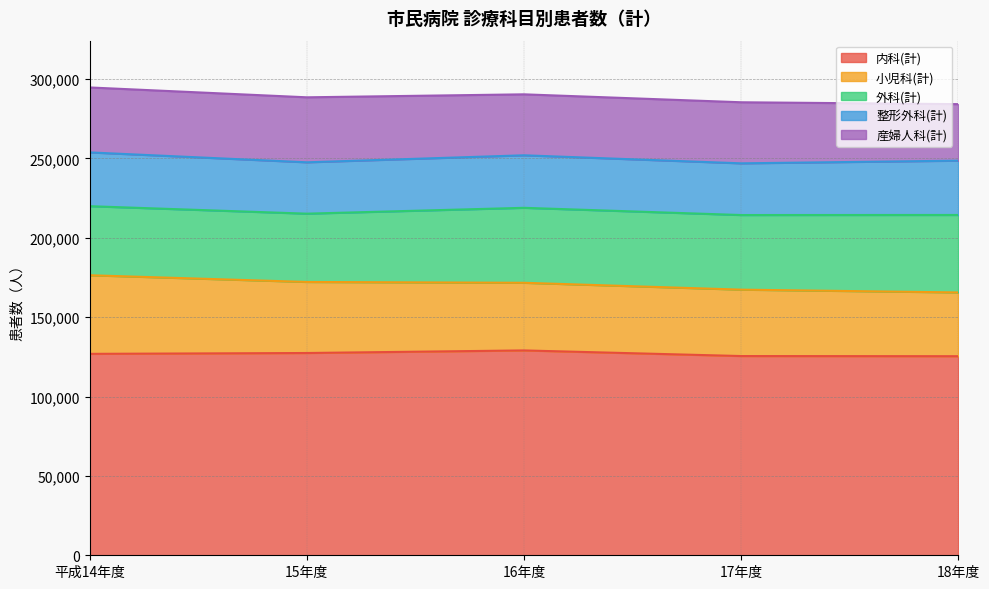

The 産婦人科(計) series shows 38407 at 16年度. True or false?

True